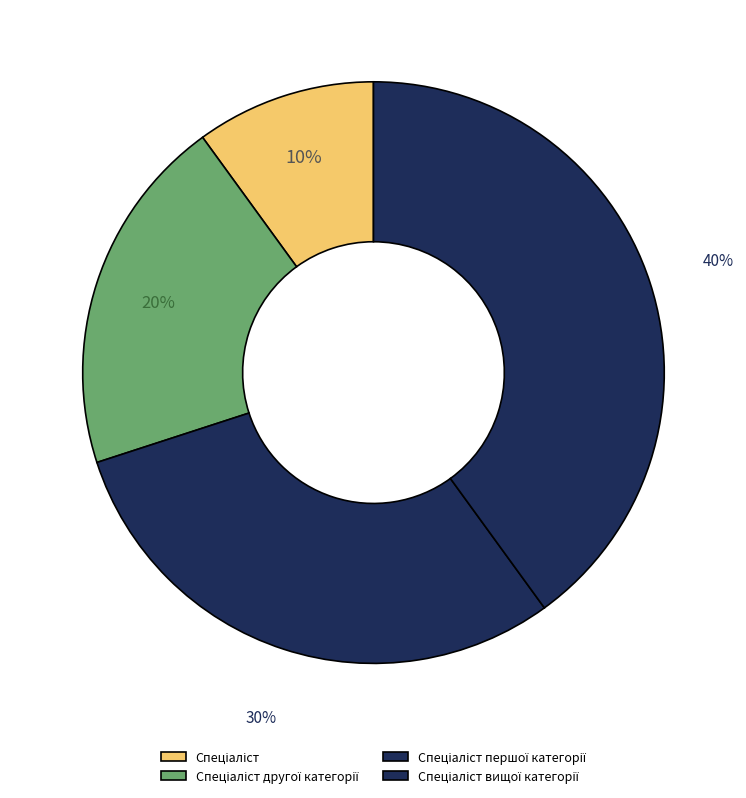

How many segments does this pie chart have?

4